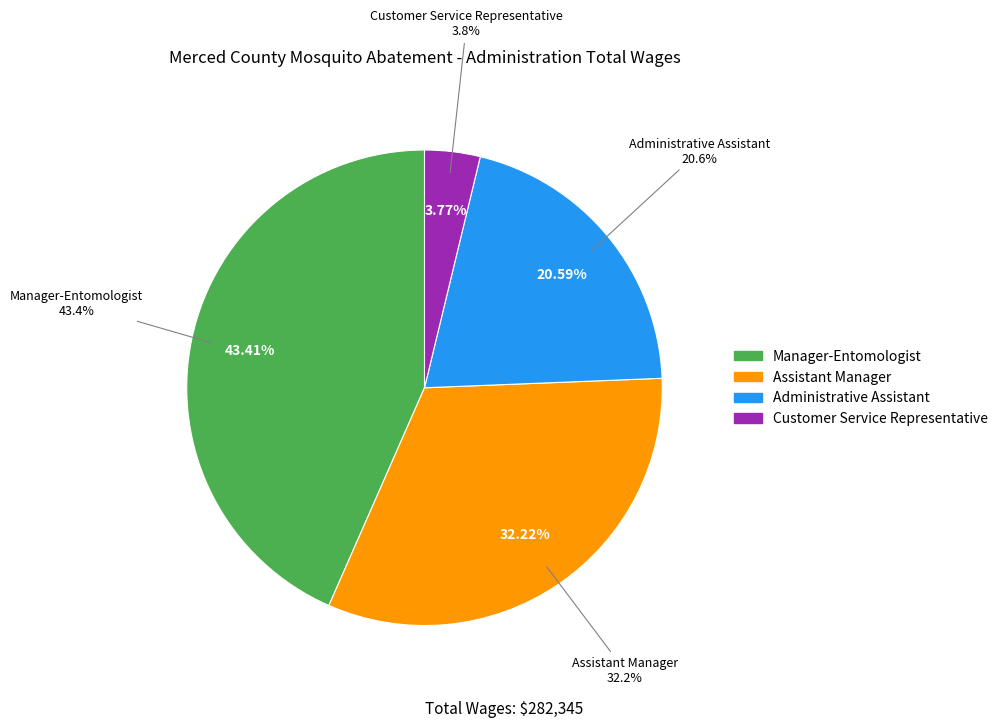

Does Manager-Entomologist represent more than half of the total?

No